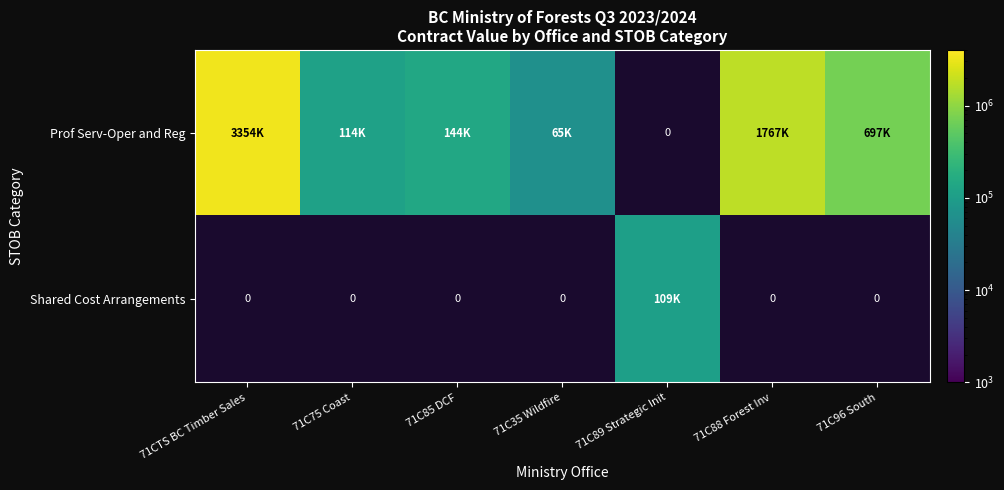

Which series changed the most between 71C75 Coast and 71C96 South?

Prof Serv-Oper and Reg